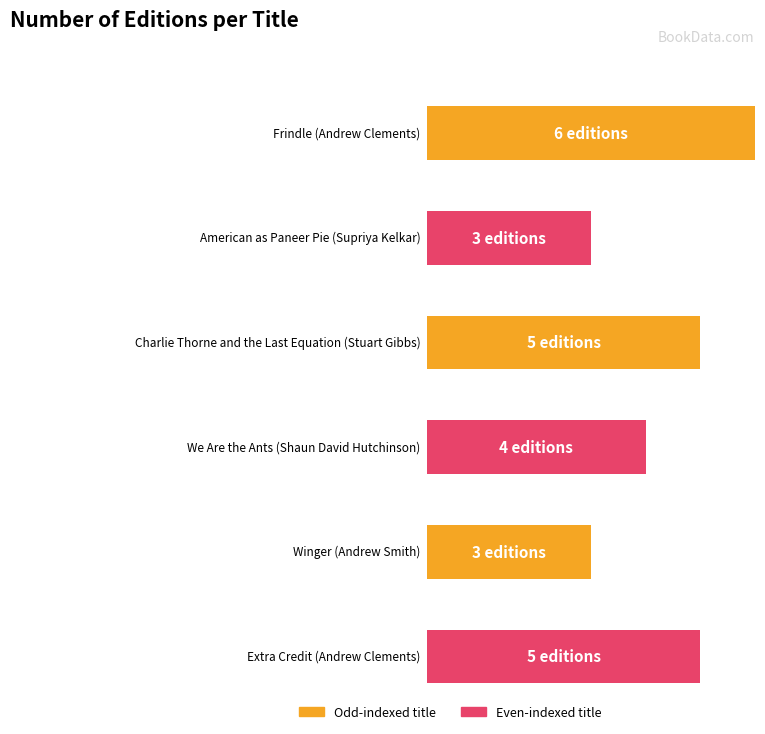

What is the sum of all values?

26